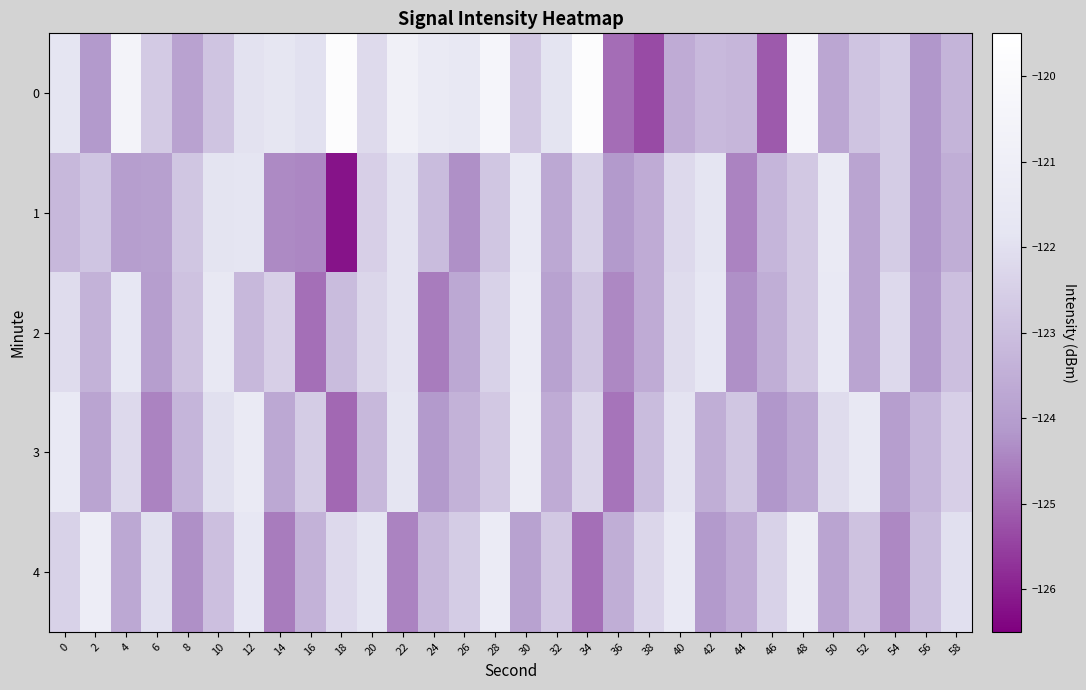

At which category does the chart reach its peak across all series?

34